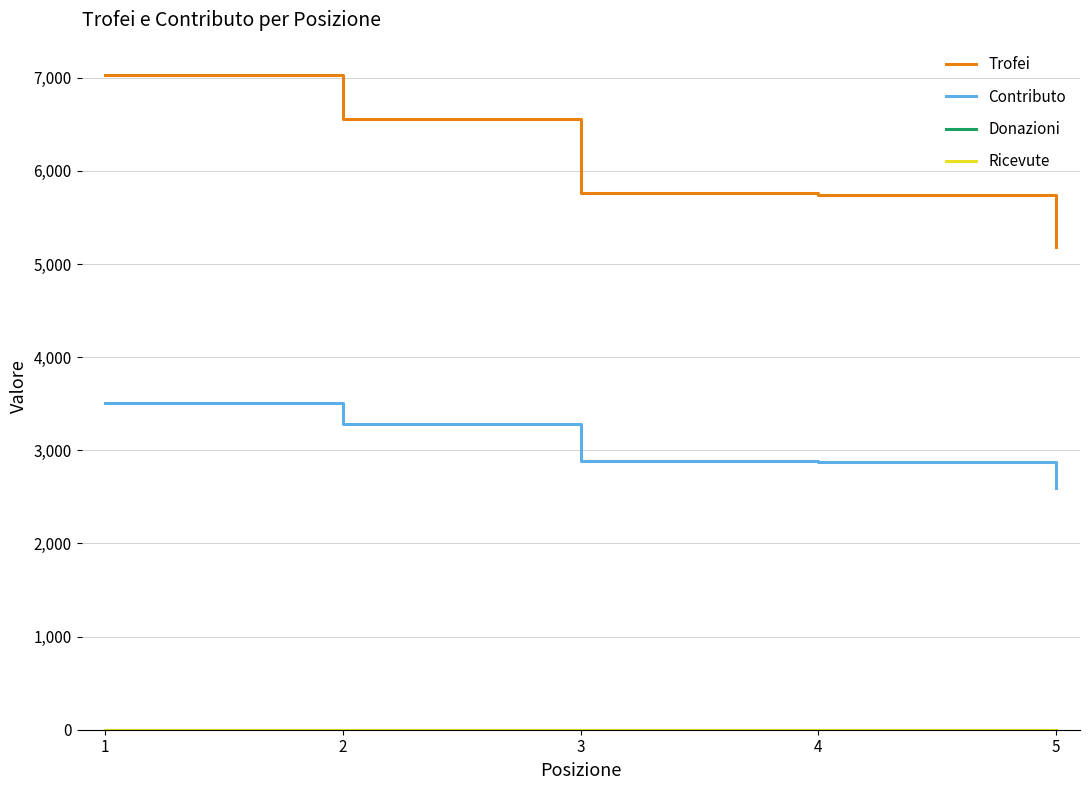

Between 3 and 4, which series saw the biggest shift?

Trofei